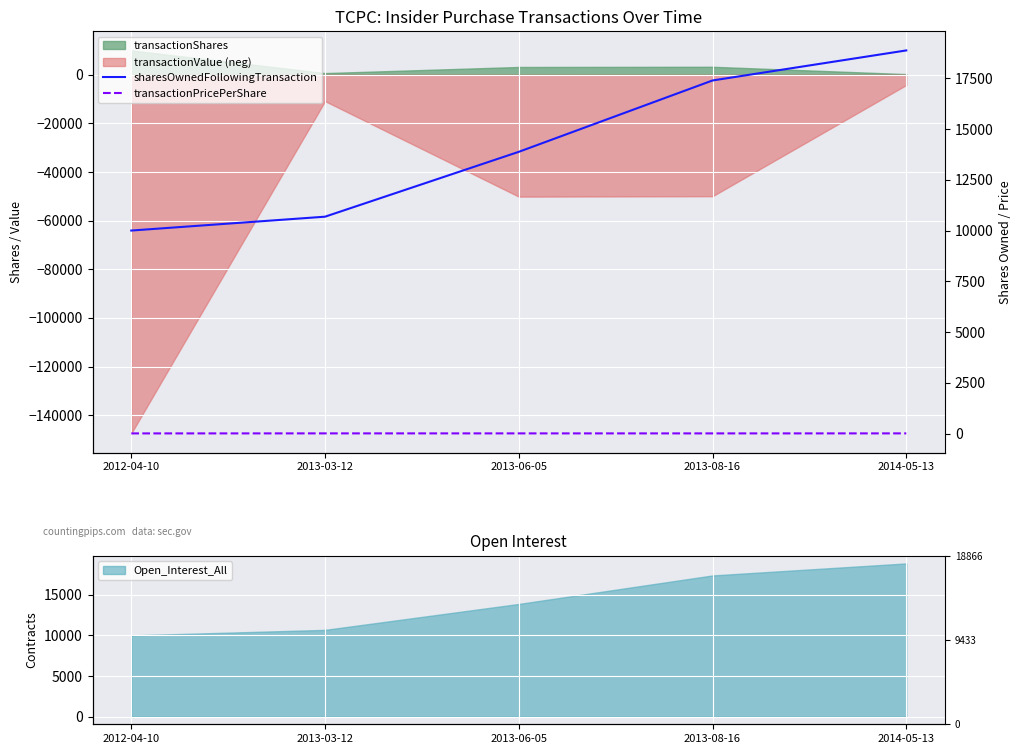

How many lines are shown in the chart?

2